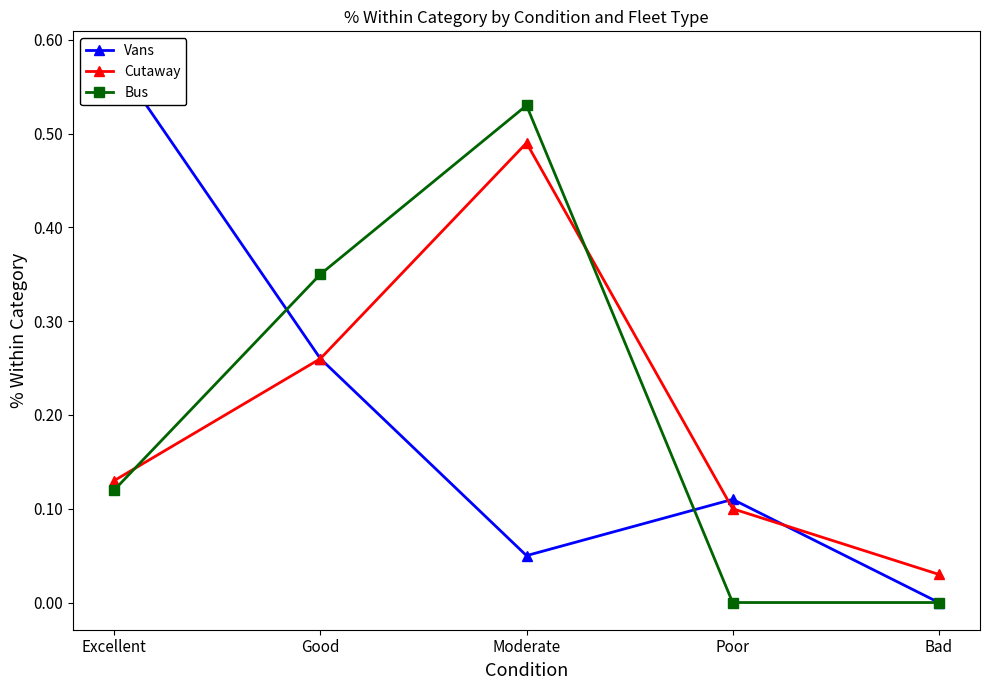

Reading left to right, list all the values displayed in this chart.

Vans: Excellent=0.6	Good=0.3	Moderate=0.1	Poor=0.1	Bad=0.0
Cutaway: Excellent=0.1	Good=0.3	Moderate=0.5	Poor=0.1	Bad=0.0
Bus: Excellent=0.1	Good=0.3	Moderate=0.5	Poor=0.0	Bad=0.0